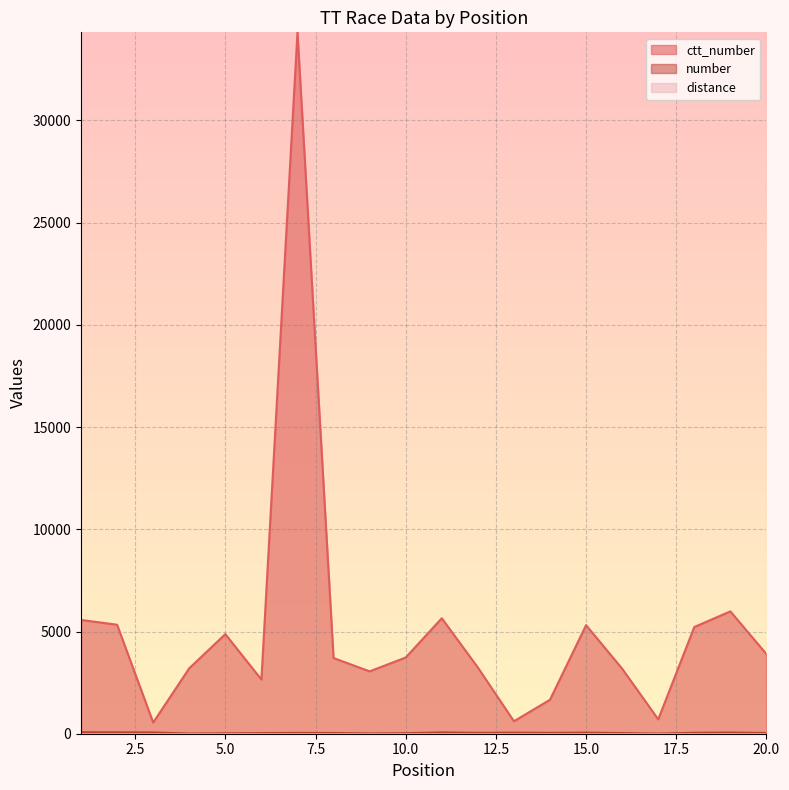

What is the maximum value shown in the chart?

34312